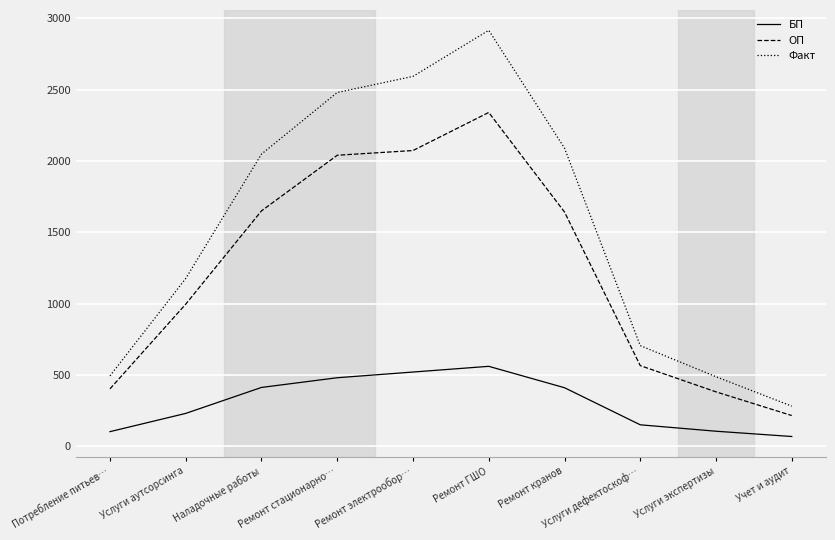

True or false: БП and Факт intersect in this chart.

False